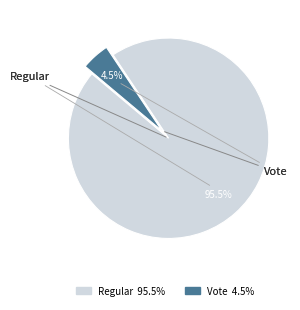

Does Regular account for over 50% of the chart?

Yes